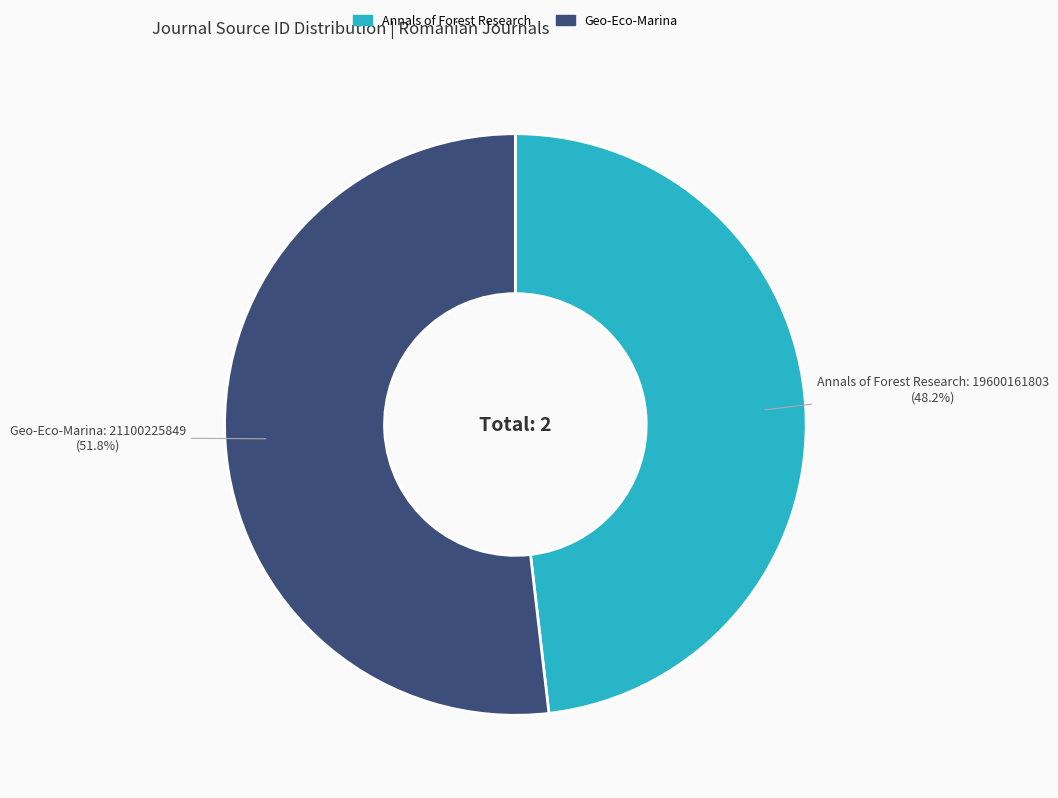

Rank the categories by value from lowest to highest.

Annals of Forest Research, Geo-Eco-Marina